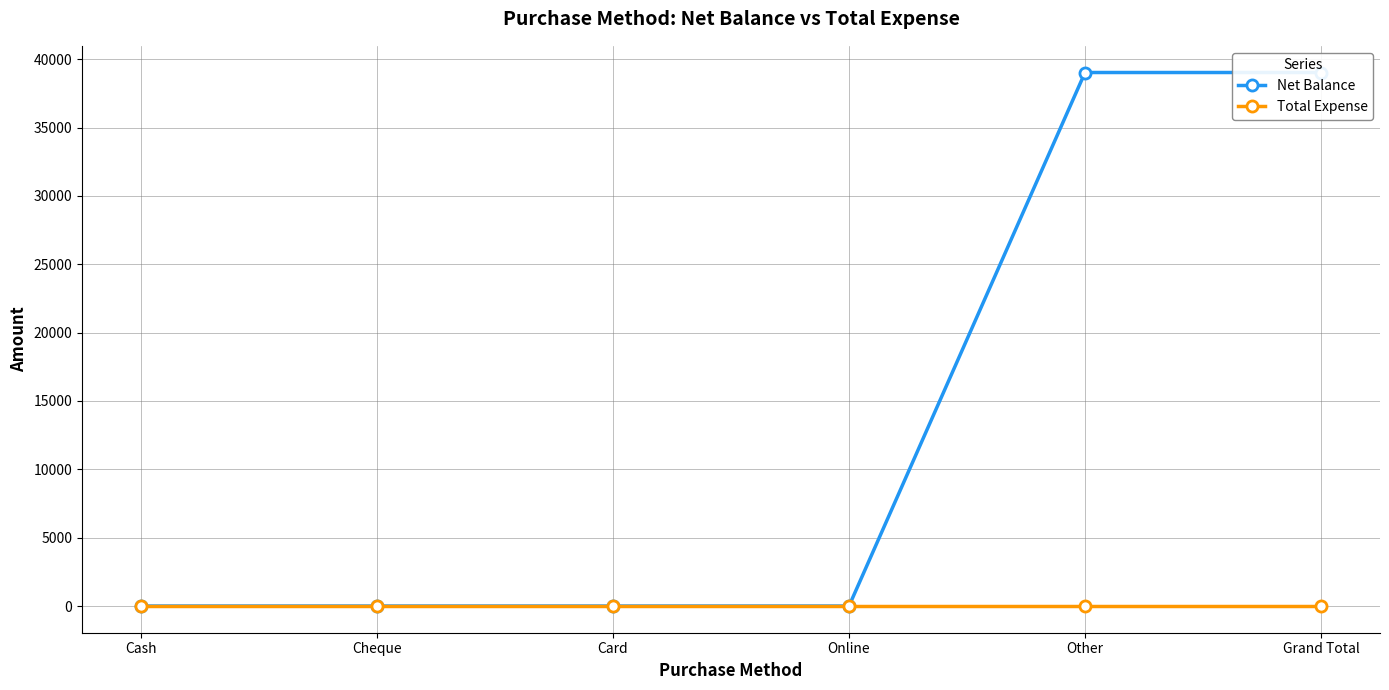

True or false: Net Balance and Total Expense cross at least once.

False